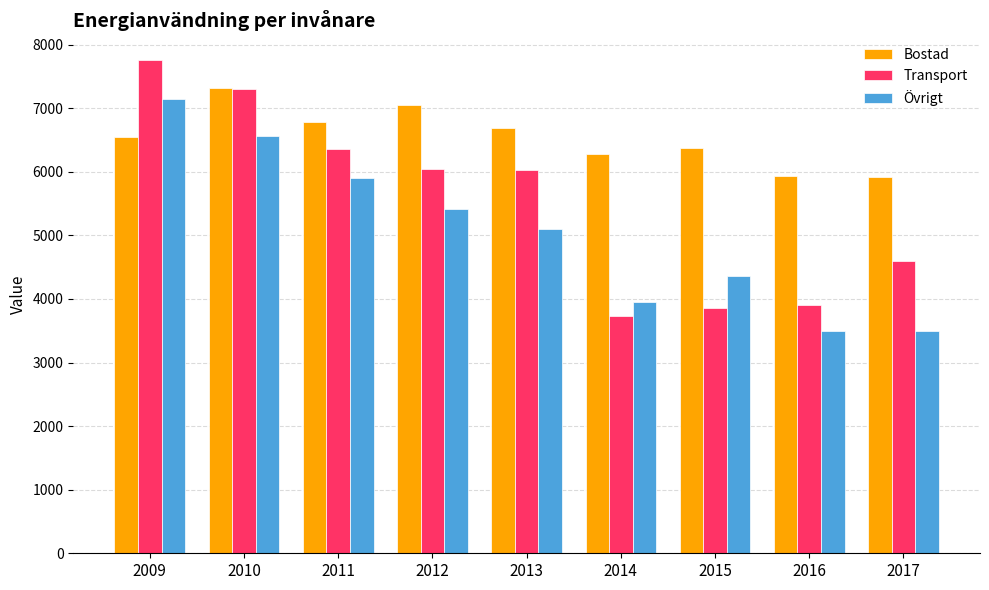

What is the difference between the highest and lowest values at 2009?

1205